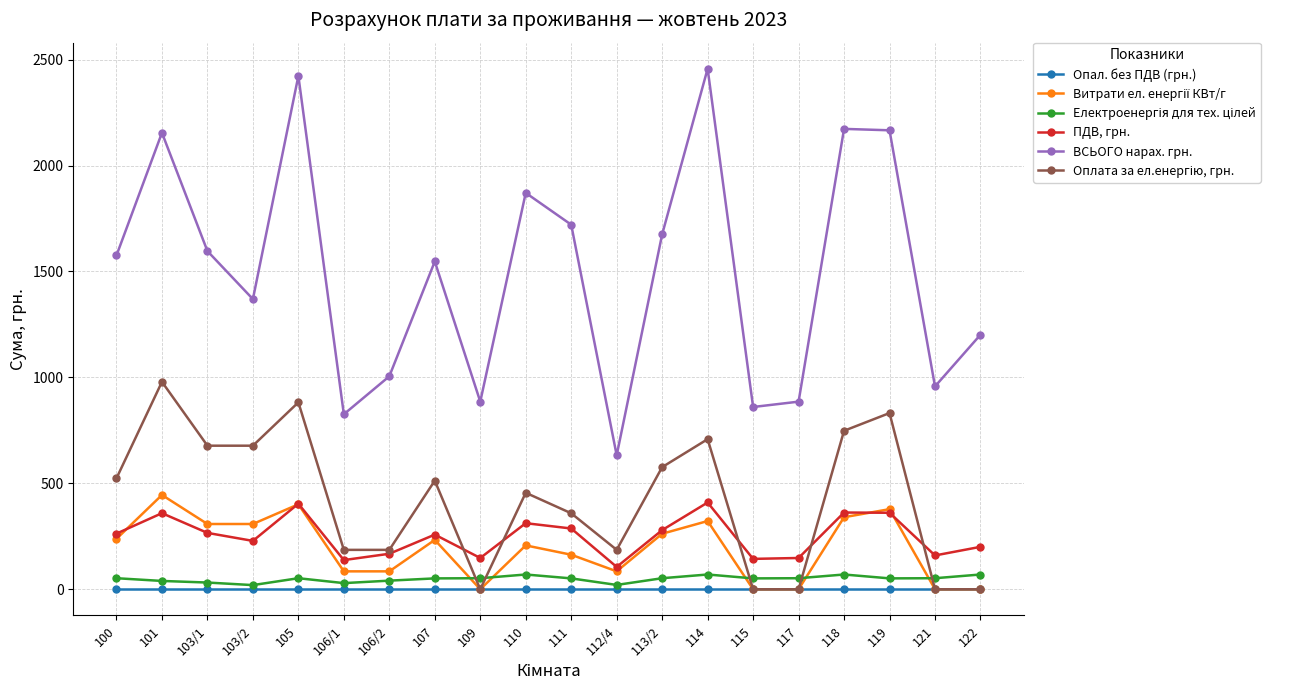

What is the sum of all ВСЬОГО нарах. грн. values?

29981.3